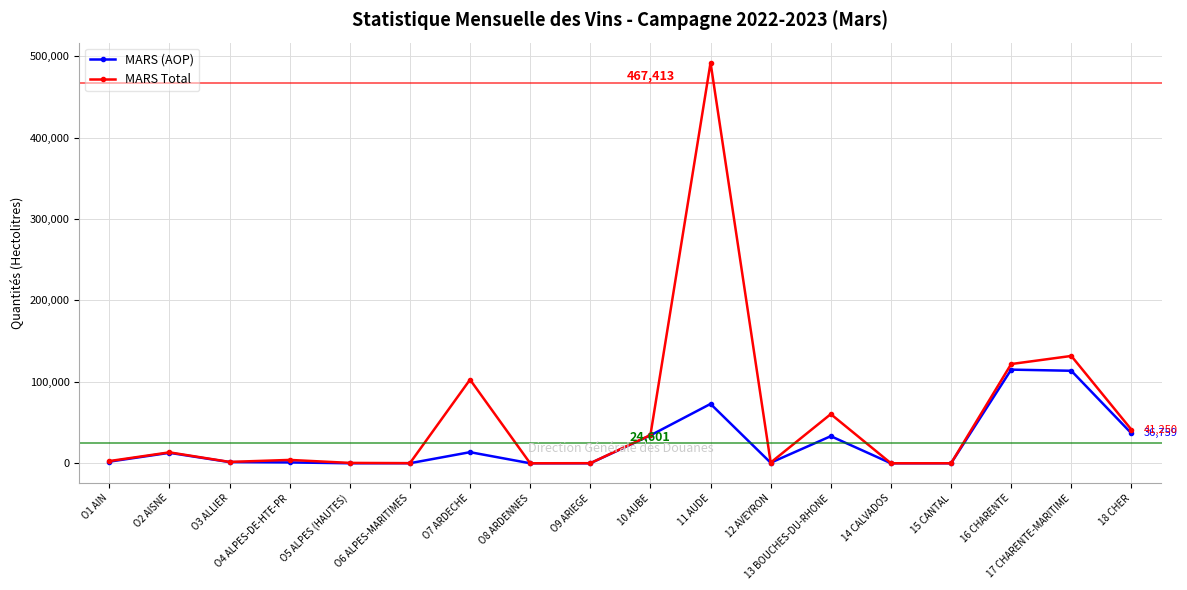

What is the difference between the MARS Total values at 11 AUDE and 13 BOUCHES-DU-RHONE?

431629